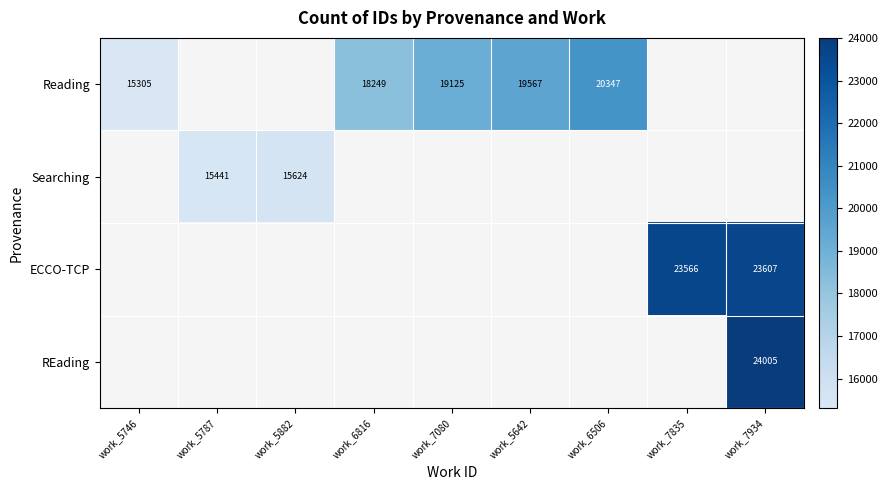

The ECCO-TCP series shows 14155 at work_7934. True or false?

False